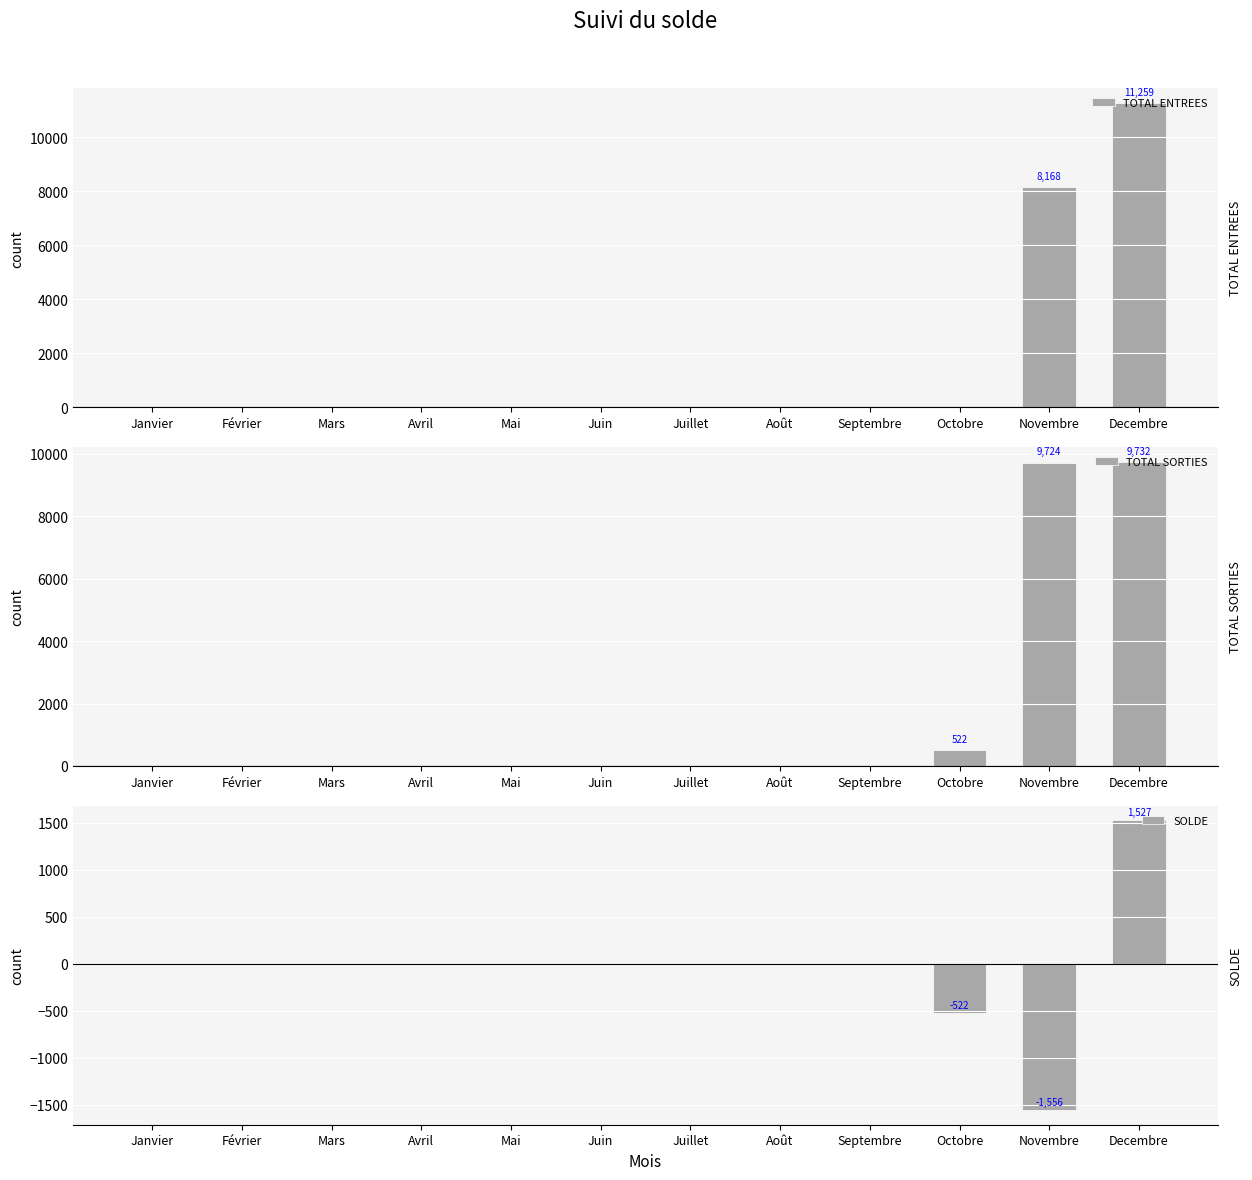

Which series has the widest spread of values?

TOTAL ENTREES